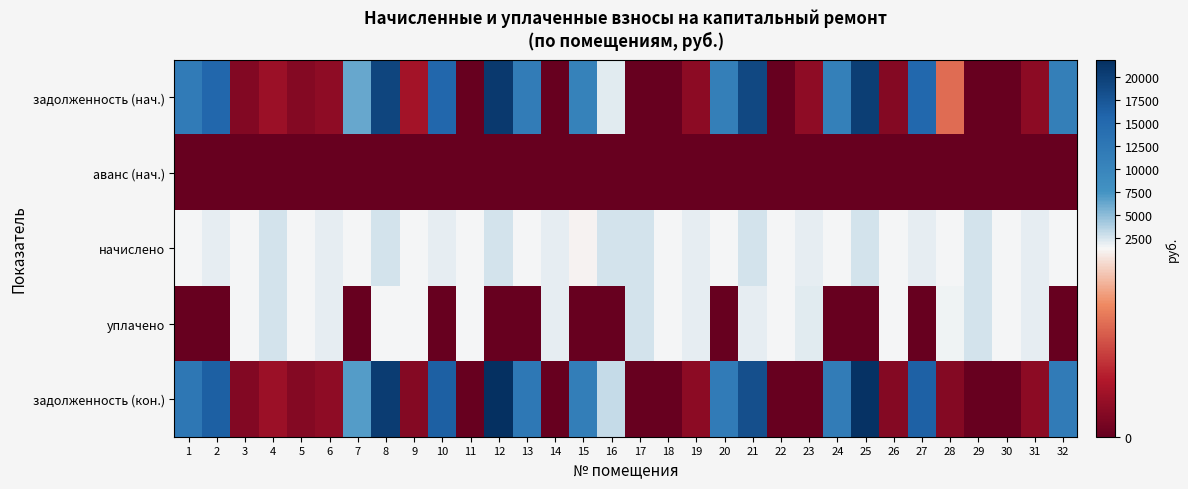

Between 1 and 17, which series saw the biggest shift?

задолженность (кон.)